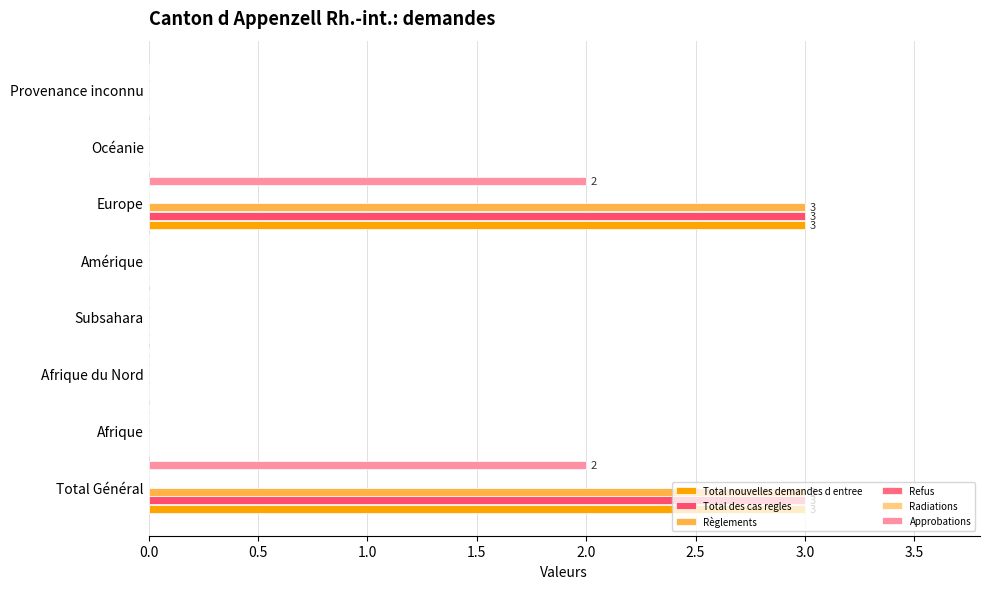

How many bars are there in each group?

6